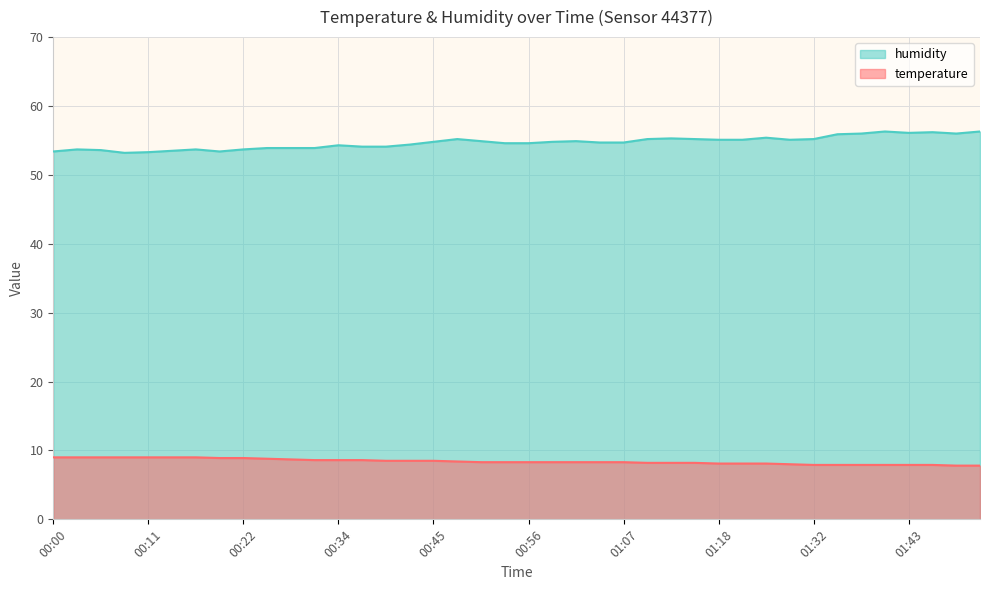

Is the value of temperature at 00:30 greater than the value of humidity at 01:04?

No